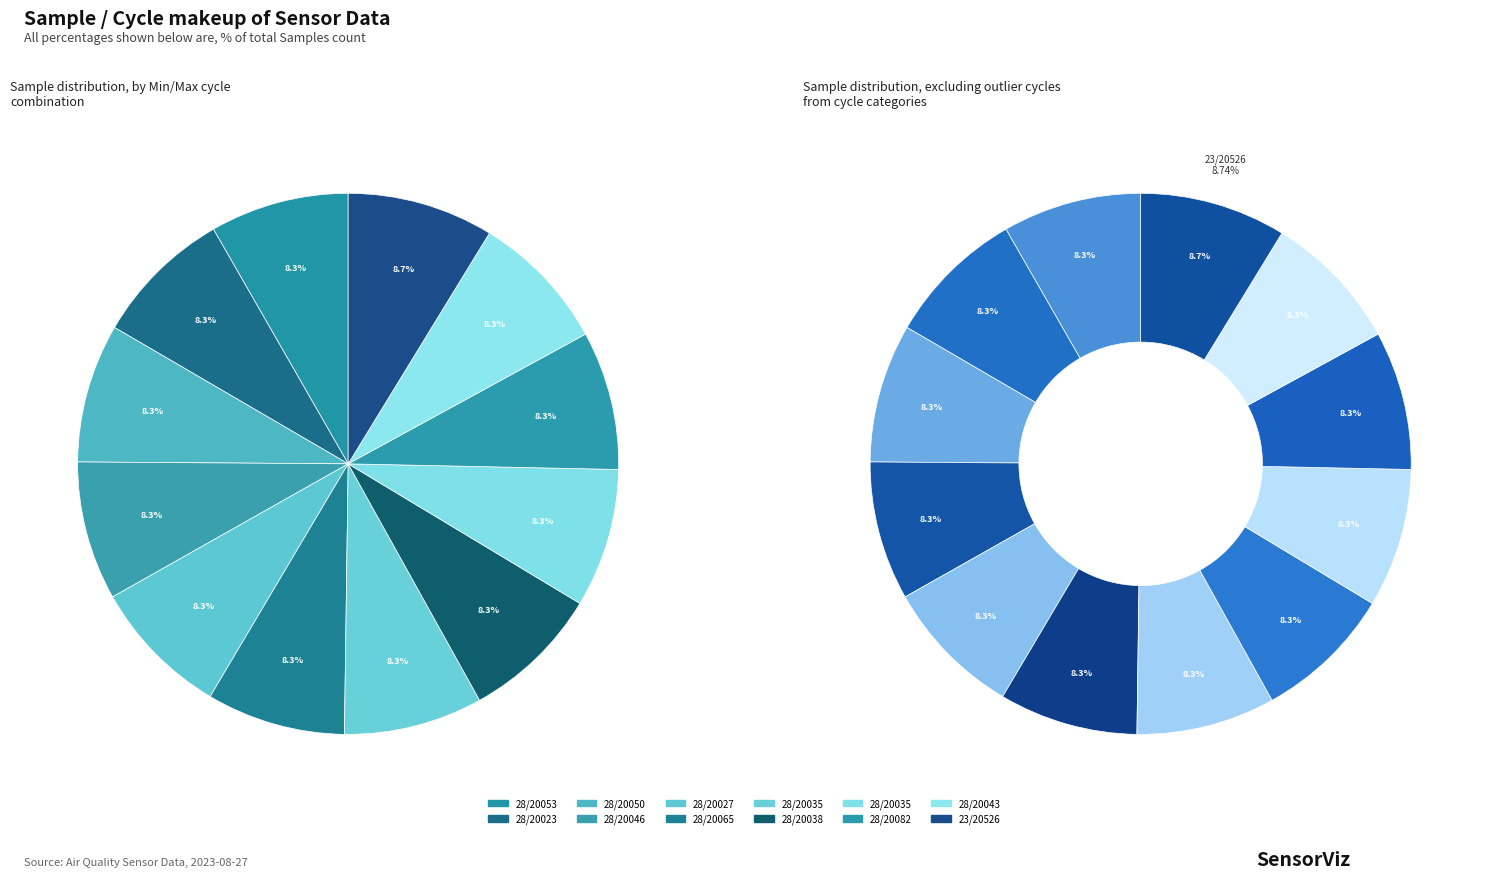

Is there a majority slice in this chart?

No